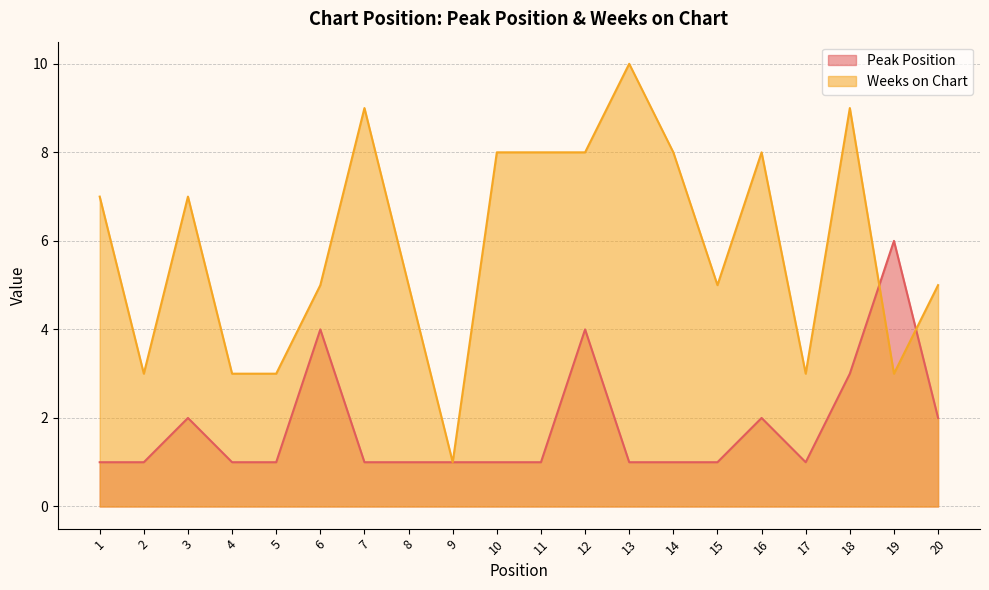

The value of Peak Position at 2 is 0. True or false?

False